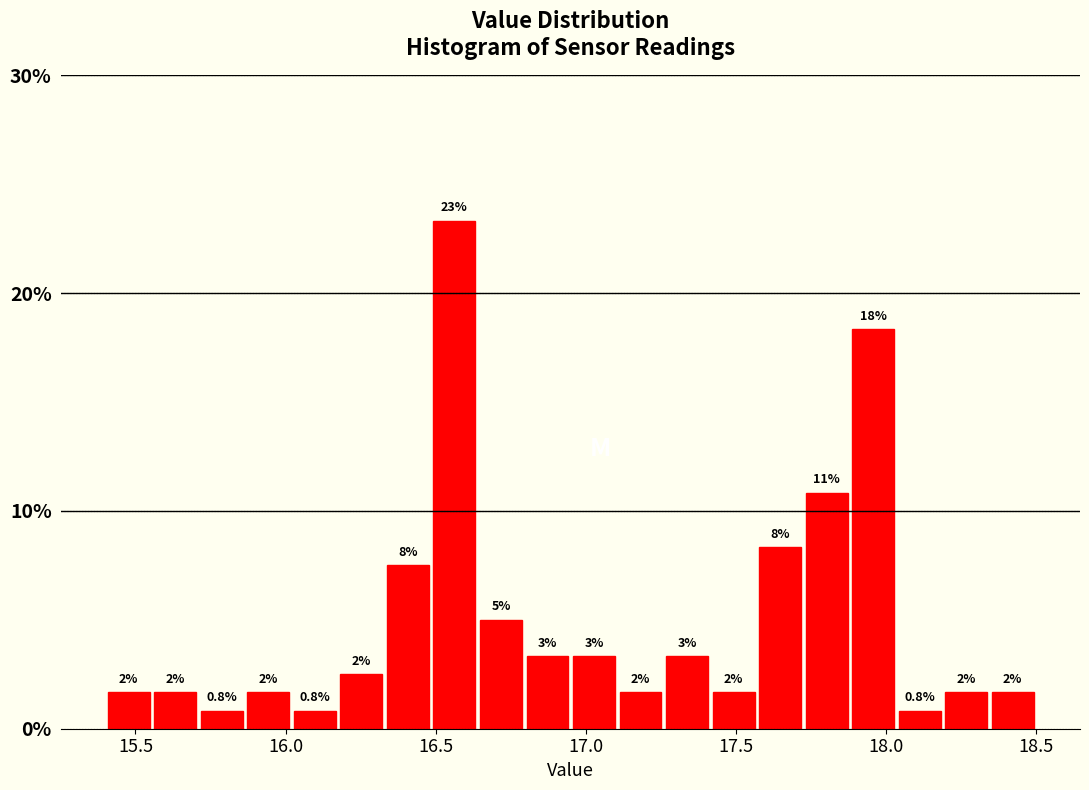

Read against the x-axis, roughly where is the centre of the tallest bar?

16.55